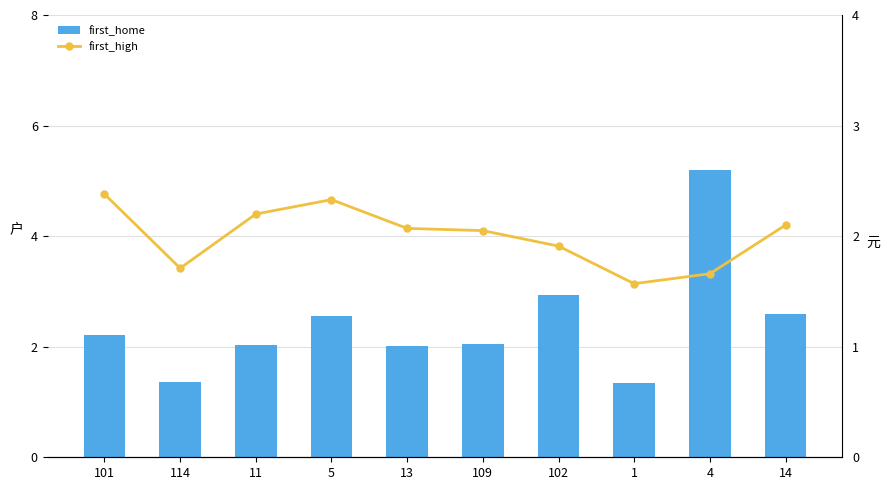

Which series changed the most between 109 and 1?

first_home